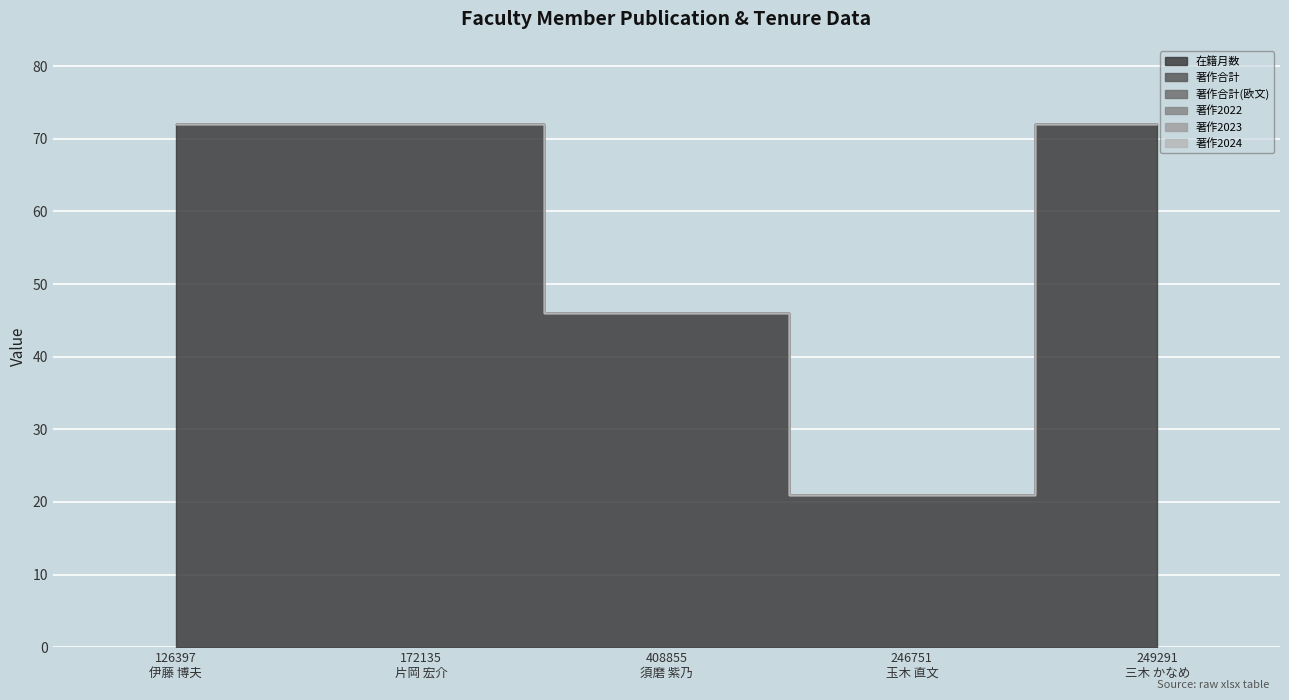

True or false: 著作2023 has more than 2 points higher than both neighbors.

False